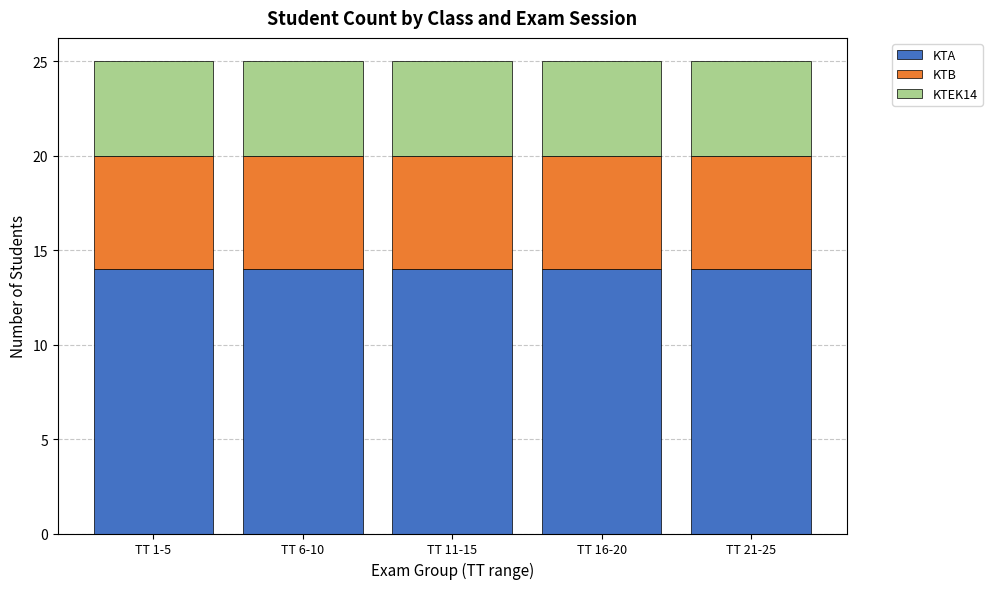

What is the average value of the KTA series?

14